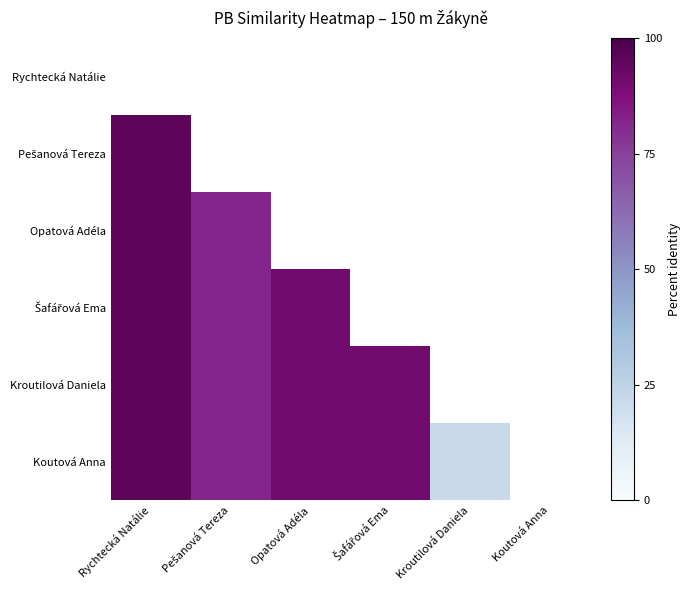

What is the difference between the maximum and minimum values in the Pešanová Tereza series?

4.0